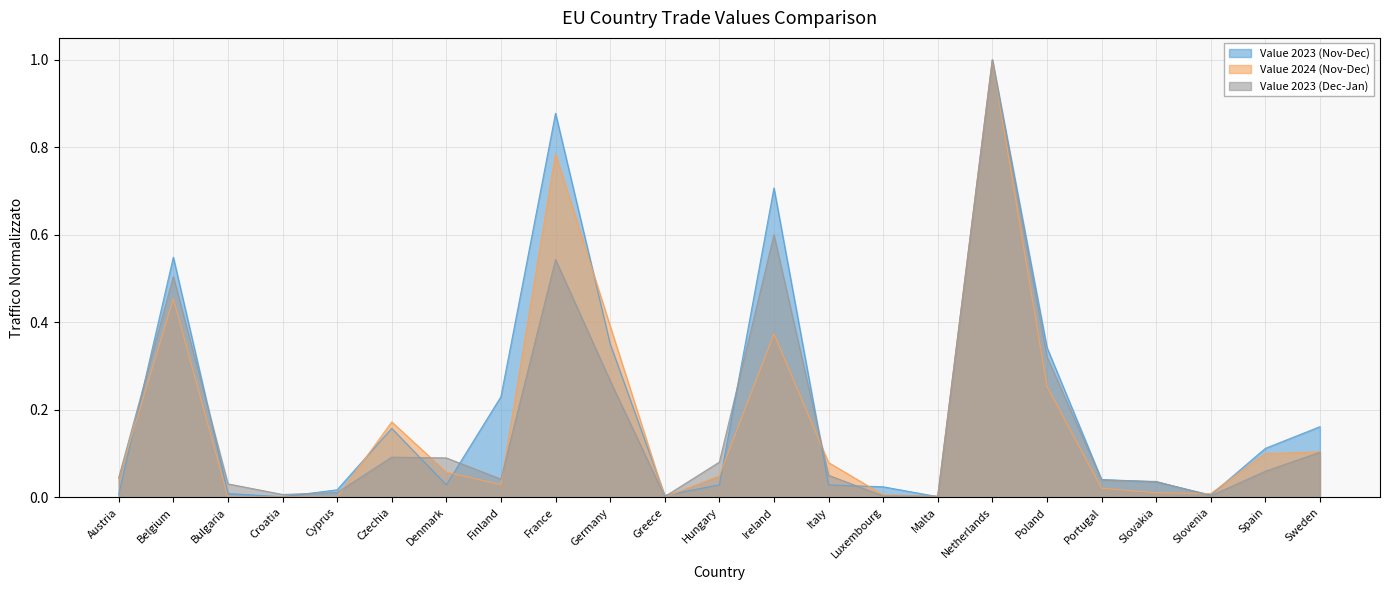

Which label corresponds to the largest value in the chart?

Netherlands